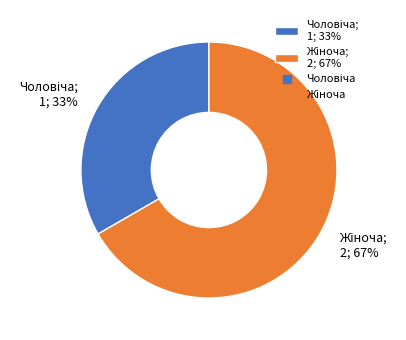

To the nearest percent, what is the average slice percentage?

50%